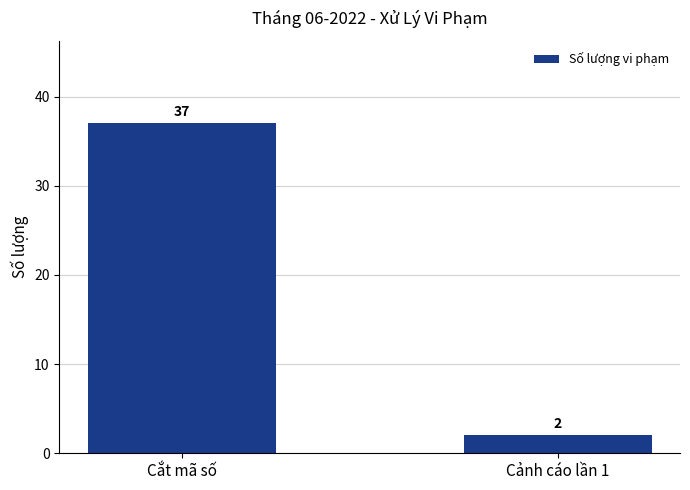

What is the difference between the values at Cắt mã số and Cảnh cáo lần 1?

35